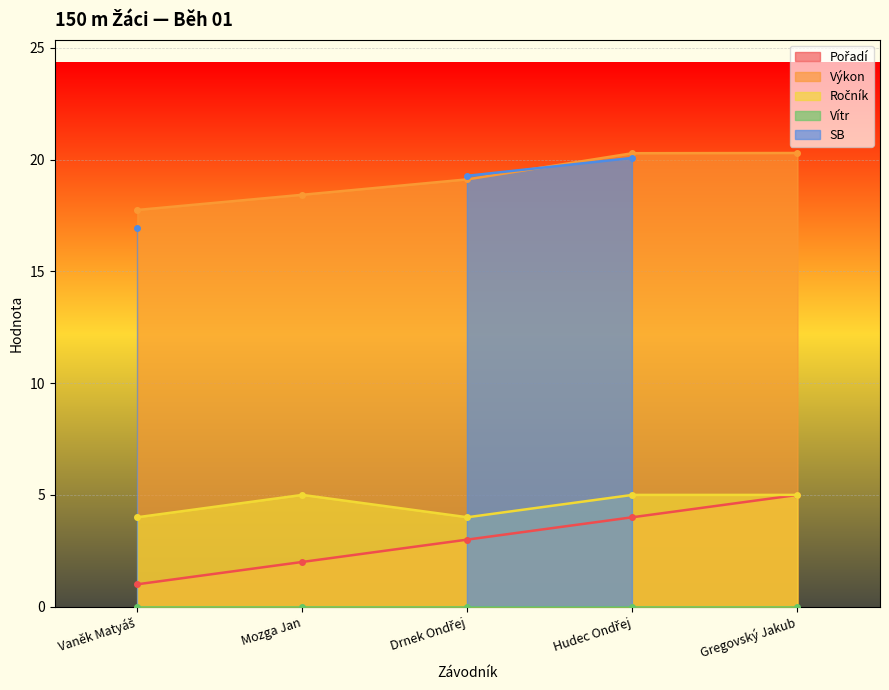

How many Pořadí values are between 2 and 4?

3